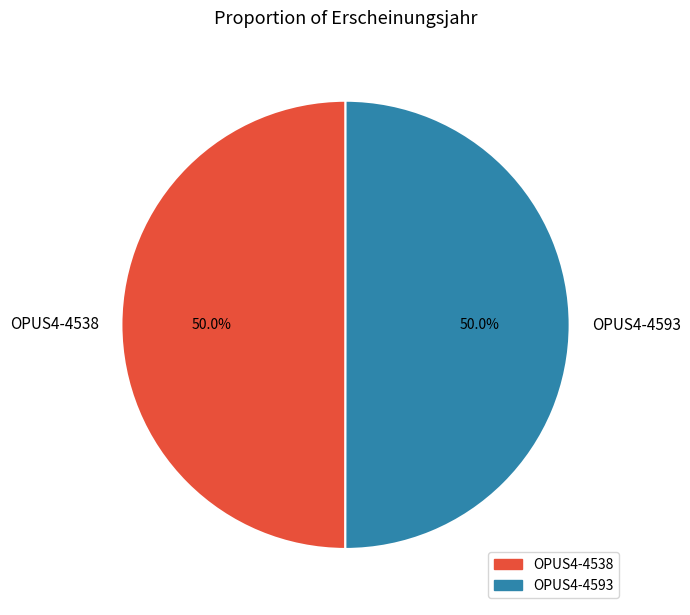

What is the ratio of the value at OPUS4-4593 to the value at OPUS4-4538?

1.0